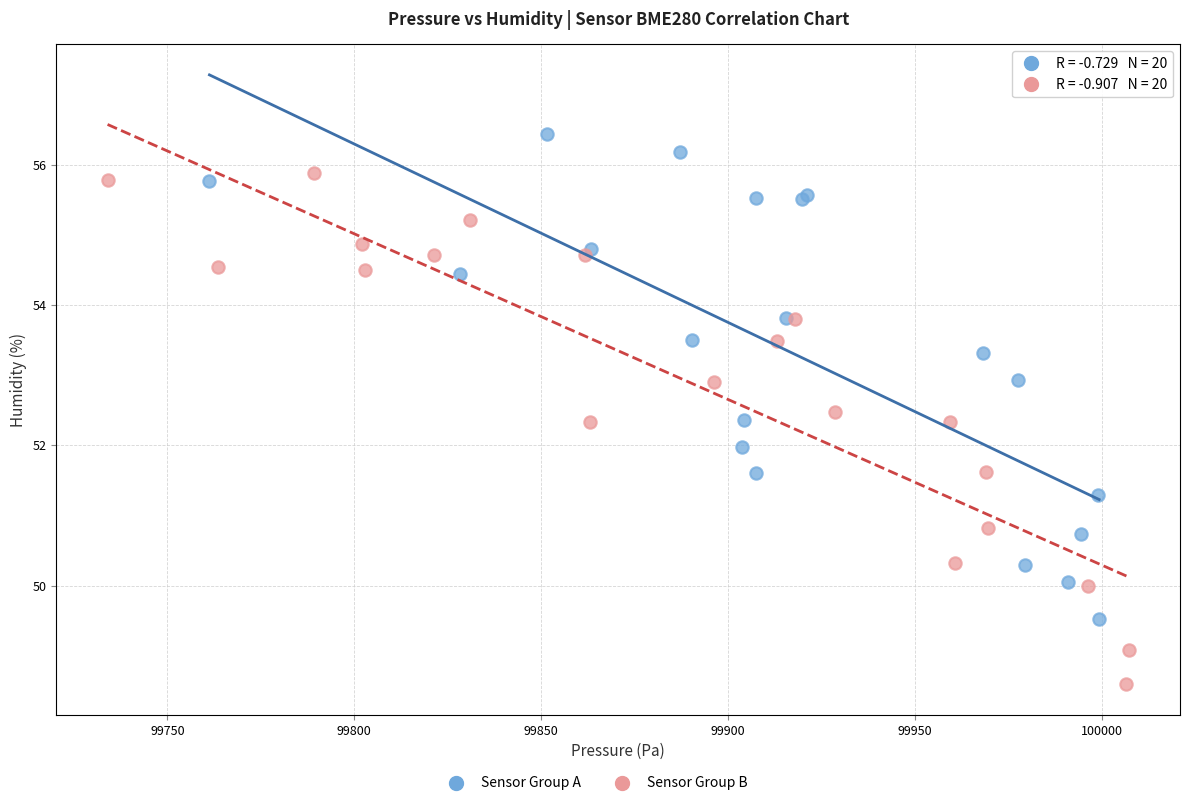

Which series has the widest spread of Y values?

Sensor Group B